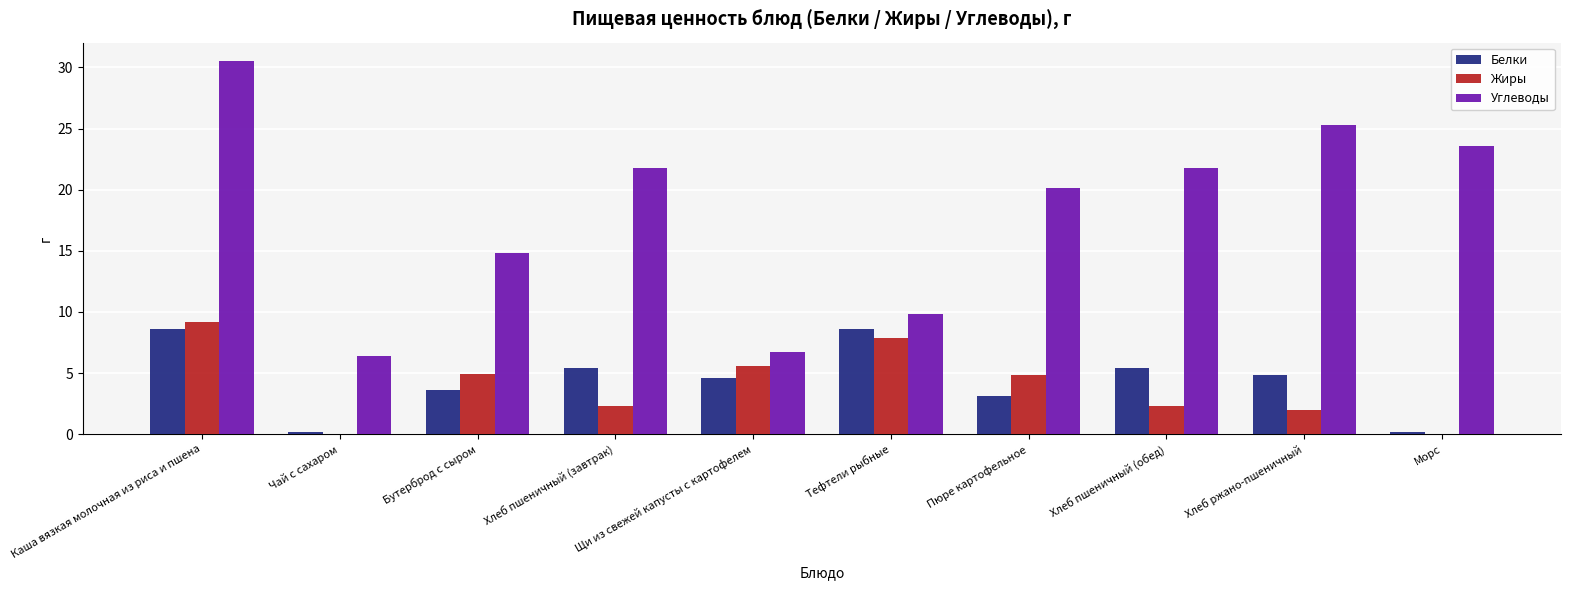

The Углеводы series shows 14.8 at Бутерброд с сыром. True or false?

True